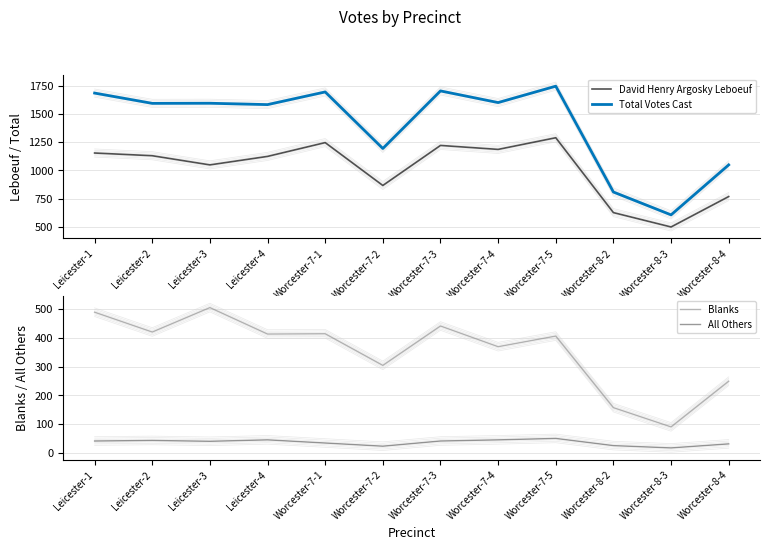

Where is the first local maximum for Blanks?

Leicester-3